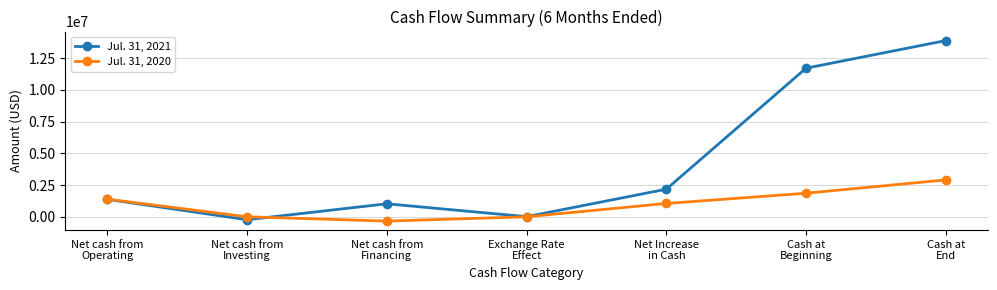

What are all the series names shown in the legend?

Jul. 31, 2021, Jul. 31, 2020